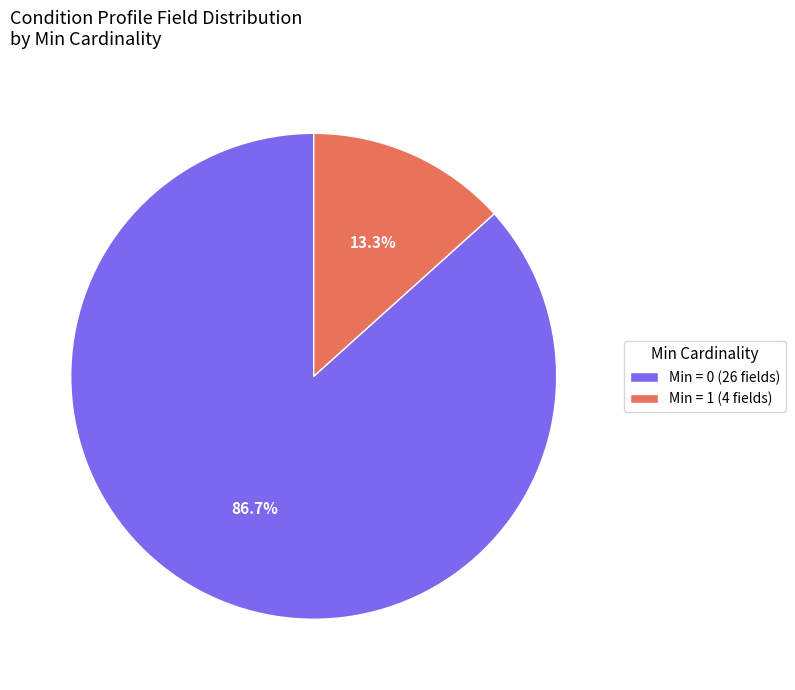

Is there a majority slice in this chart?

Yes